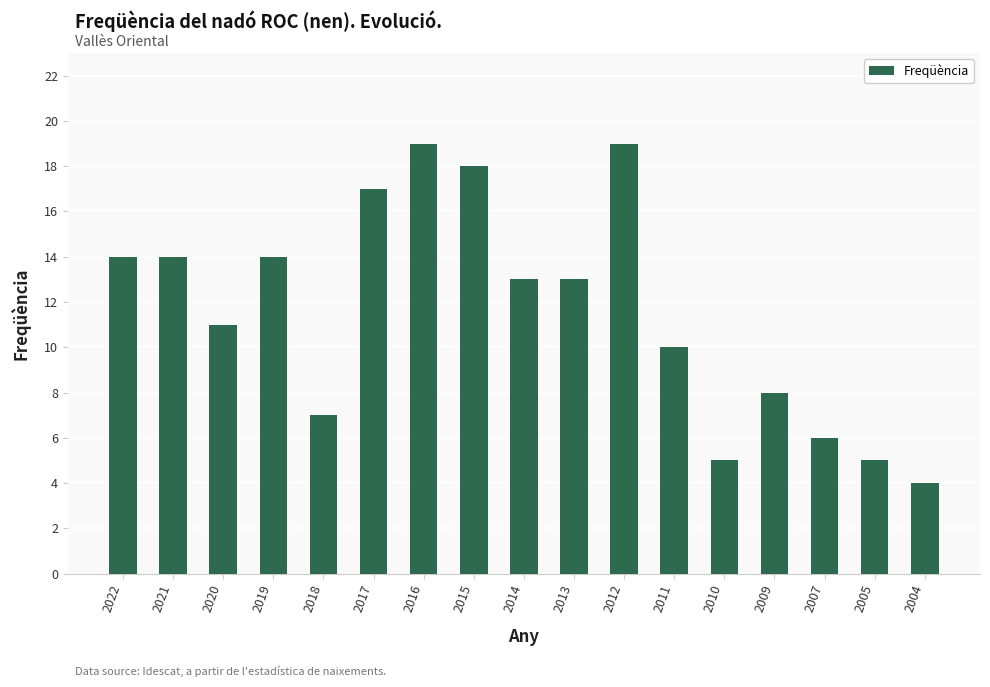

At which label is the value closest to 11?

2020